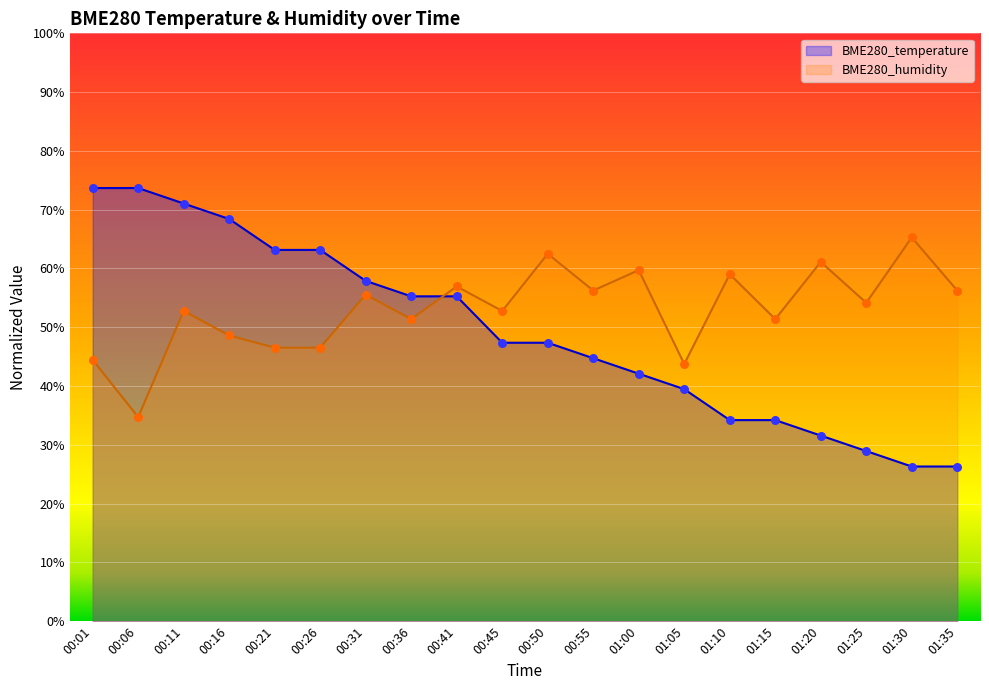

Which series contains the highest Y value?

BME280_temperature